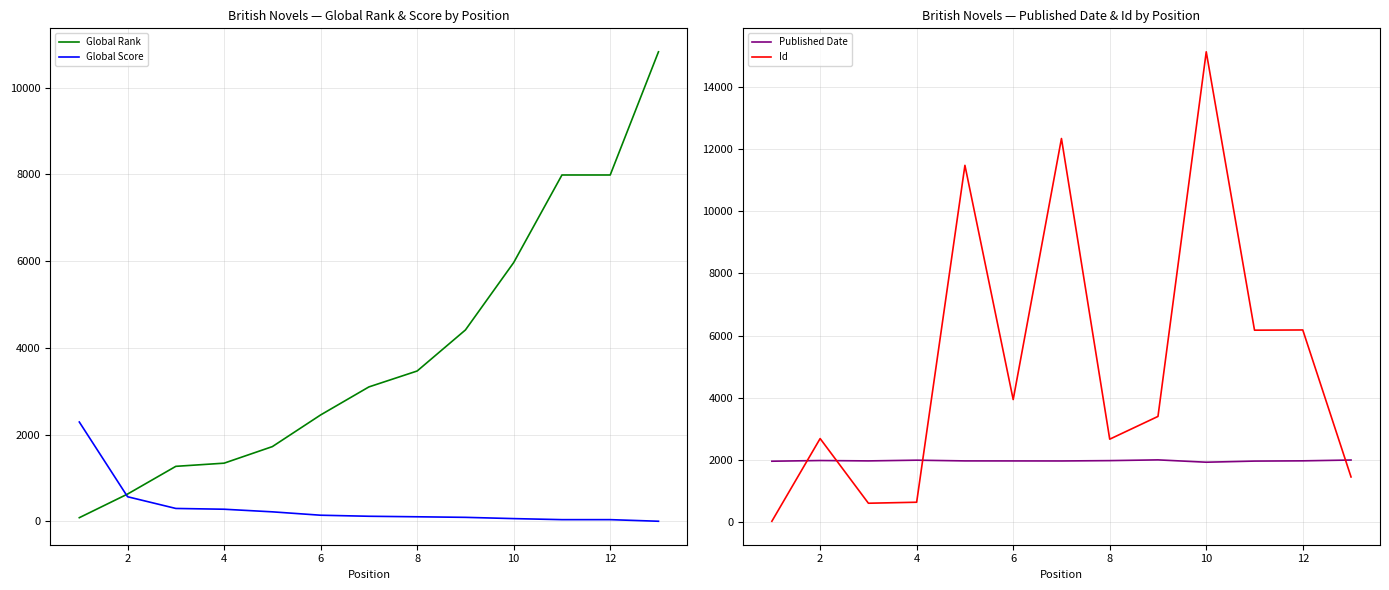

True or false: Global Score and Published Date intersect in this chart.

True